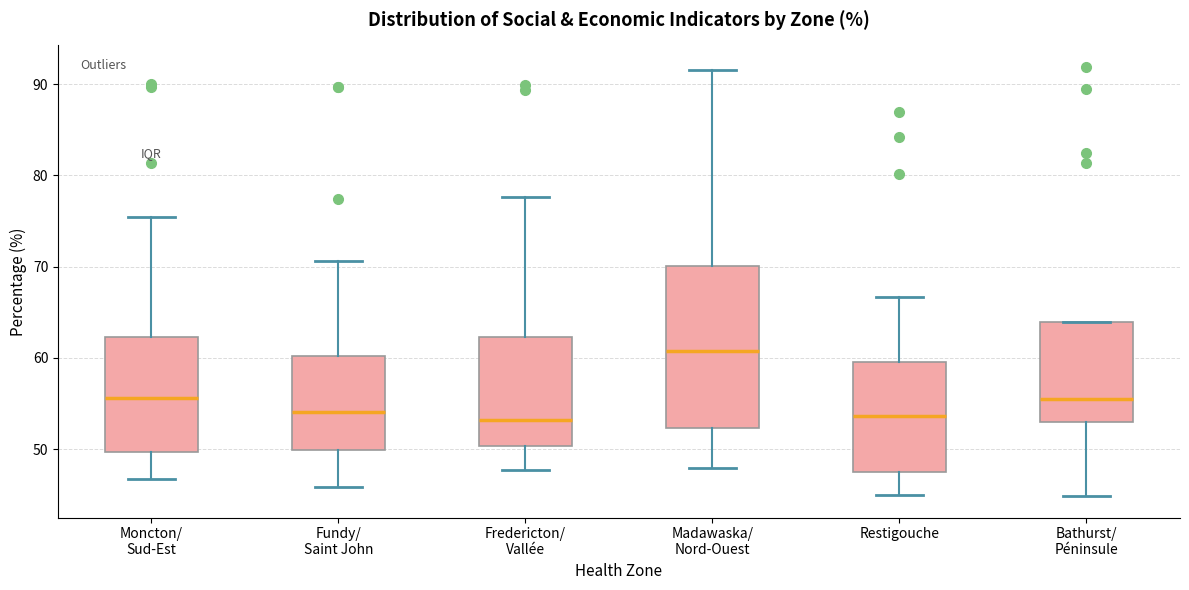

Reading left to right, read every box against the y-axis: the position of its median line, the range the box covers, and the ends of its whiskers. The values are not printed on the chart, so give them approximately, as read against the axis.

Moncton/ Sud-Est: median 56, box 50 to 62, whiskers 47 to 75
Fundy/ Saint John: median 54, box 50 to 60, whiskers 46 to 71
Fredericton/ Vallée: median 53, box 50 to 62, whiskers 48 to 78
Madawaska/ Nord-Ouest: median 61, box 52 to 70, whiskers 48 to 92
Restigouche: median 54, box 48 to 60, whiskers 45 to 67
Bathurst/ Péninsule: median 56, box 53 to 64, whiskers 45 to 64